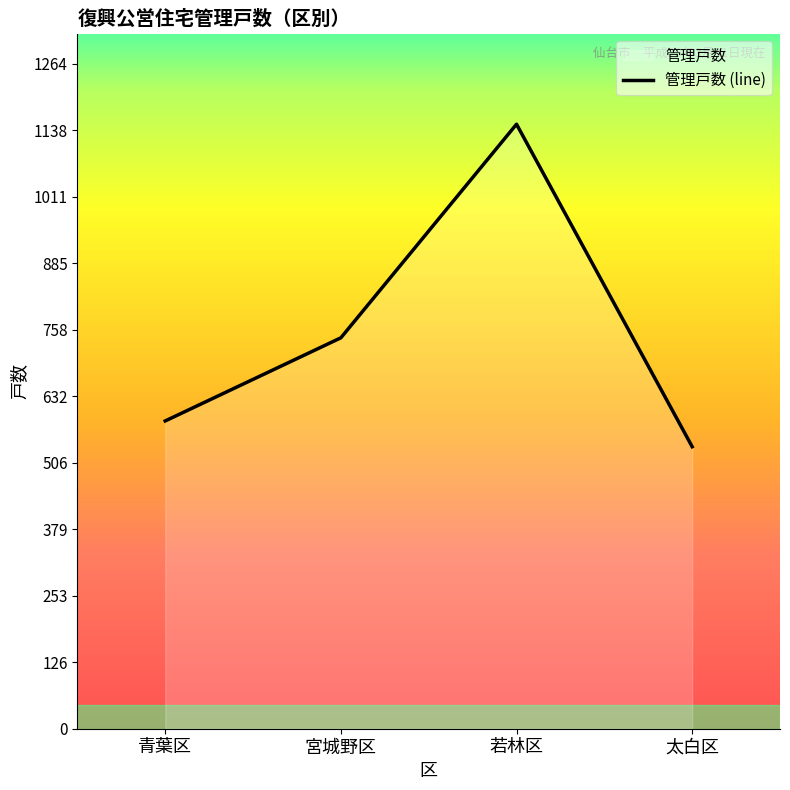

What is the smallest value displayed?

536